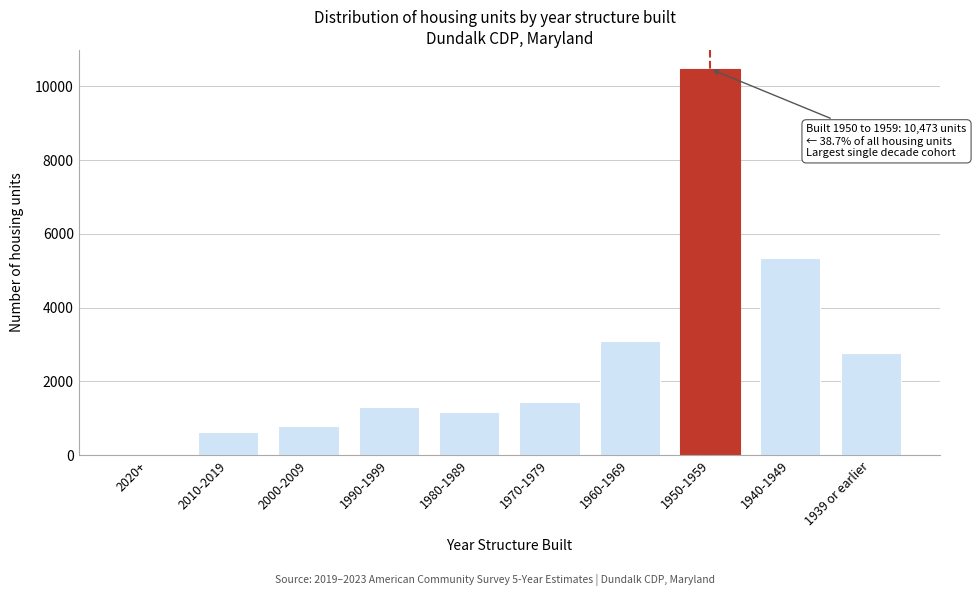

Reading left to right, list all the values displayed in this chart.

2020+=32	2010-2019=618	2000-2009=791	1990-1999=1300	1980-1989=1169	1970-1979=1446	1960-1969=3080	1950-1959=10473	1940-1949=5347	1939 or earlier=2773